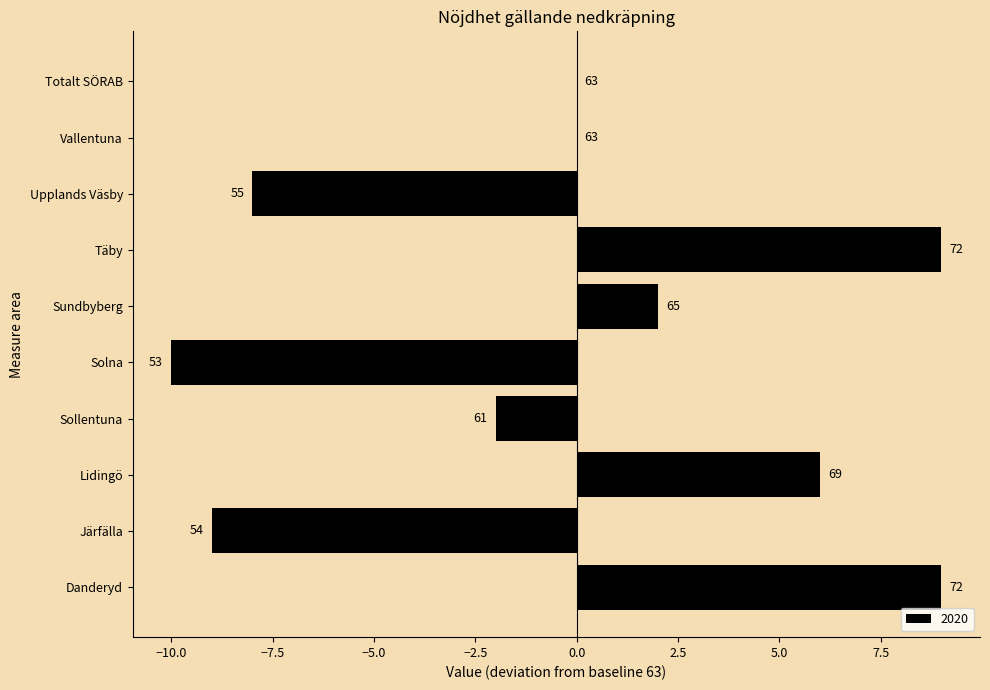

Which has a higher value, Sollentuna or Täby?

Täby